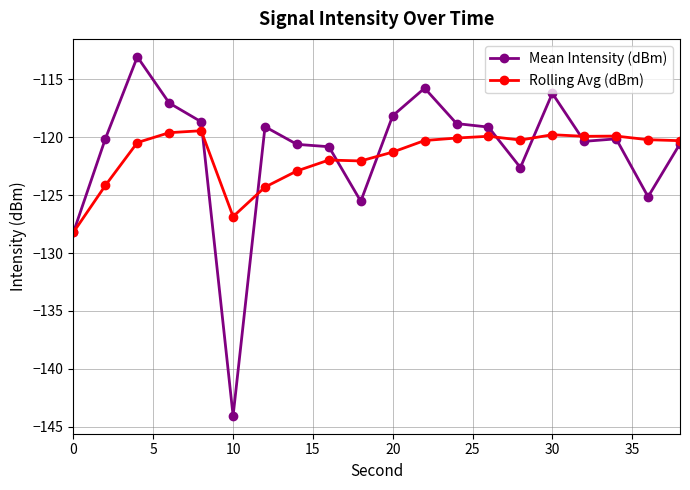

List the series in order of their peak value, highest first.

Mean Intensity (dBm), Rolling Avg (dBm)